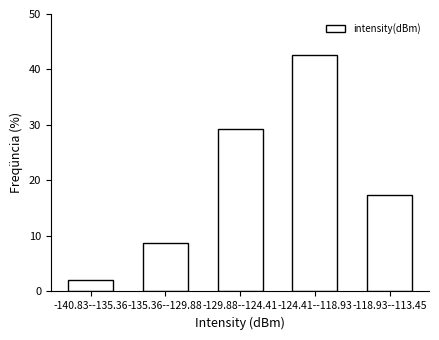

Reading right to left, extract all data points from this chart.

17.3	42.7	29.3	8.7	2.0